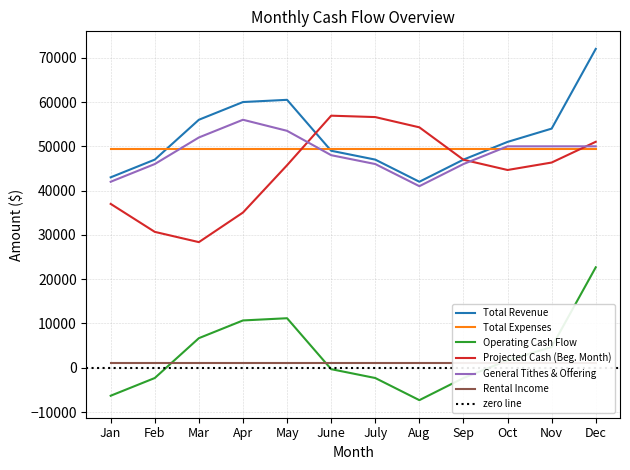

True or false: Total Revenue has more than 1 interior local peaks.

False